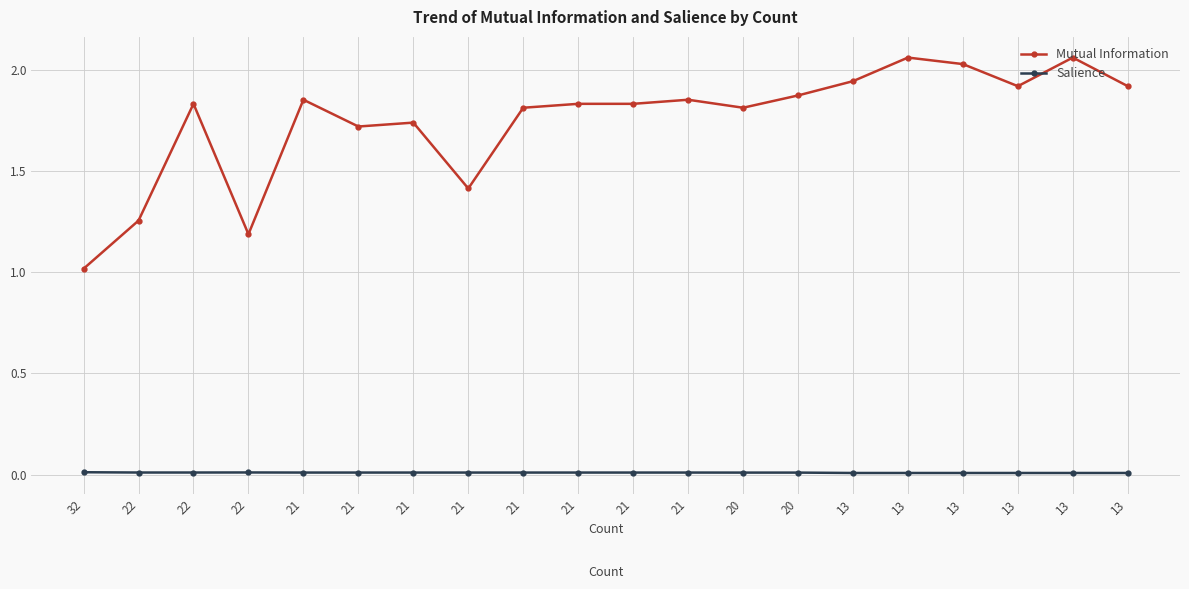

What is the value of the Mutual Information point at the 2nd from the left?

1.3